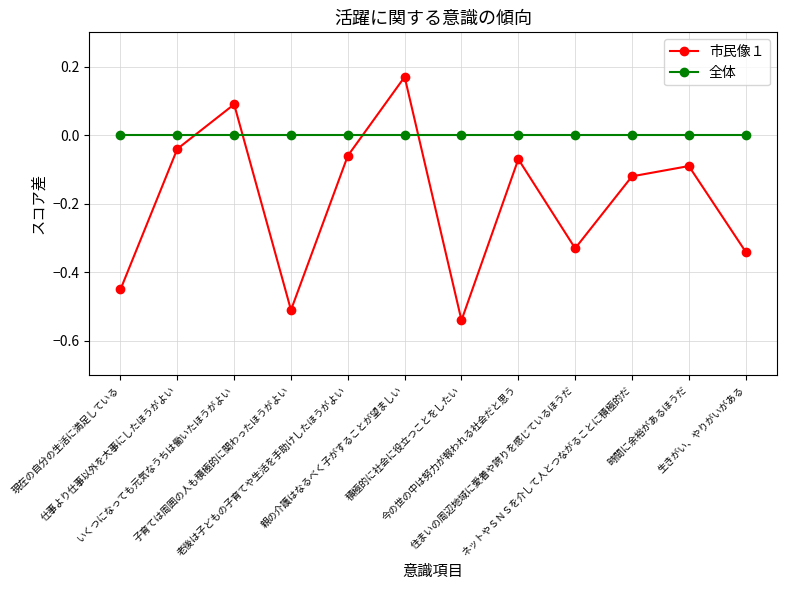

What is the average value of the 市民像１ series?

-0.2